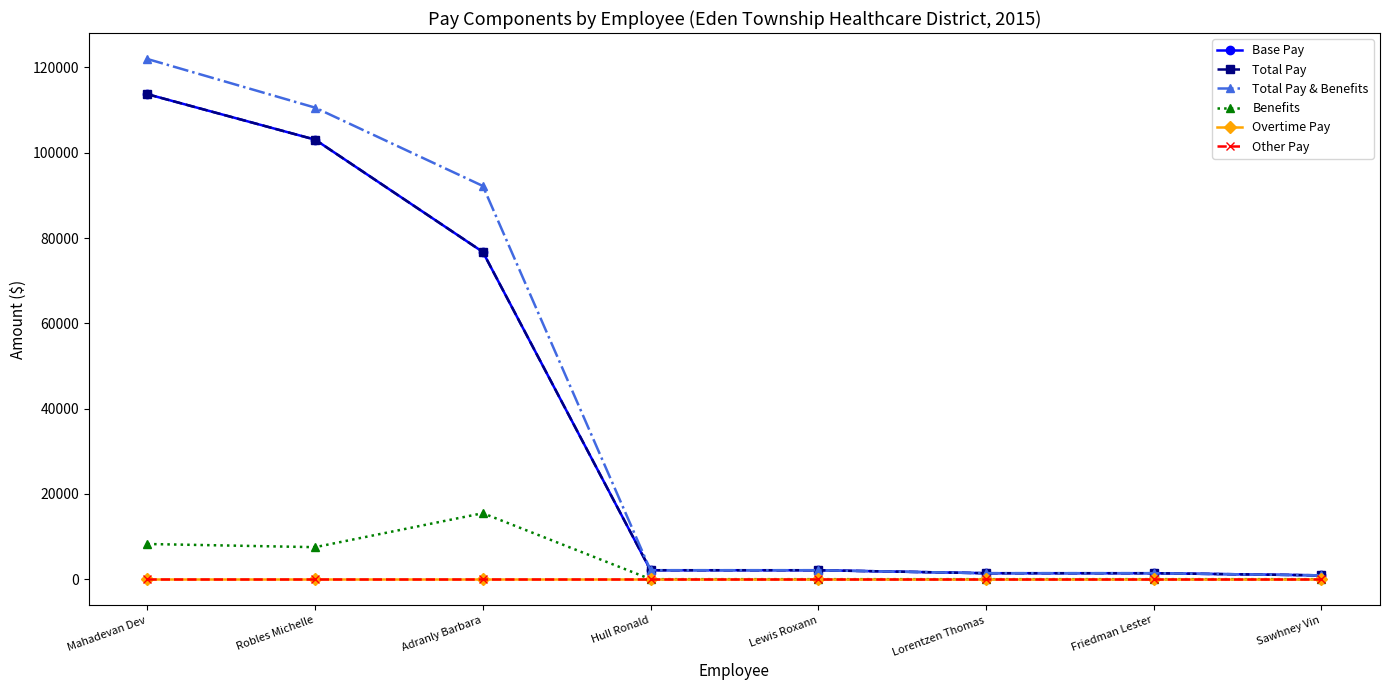

True or false: Overtime Pay and Base Pay cross at least once.

False